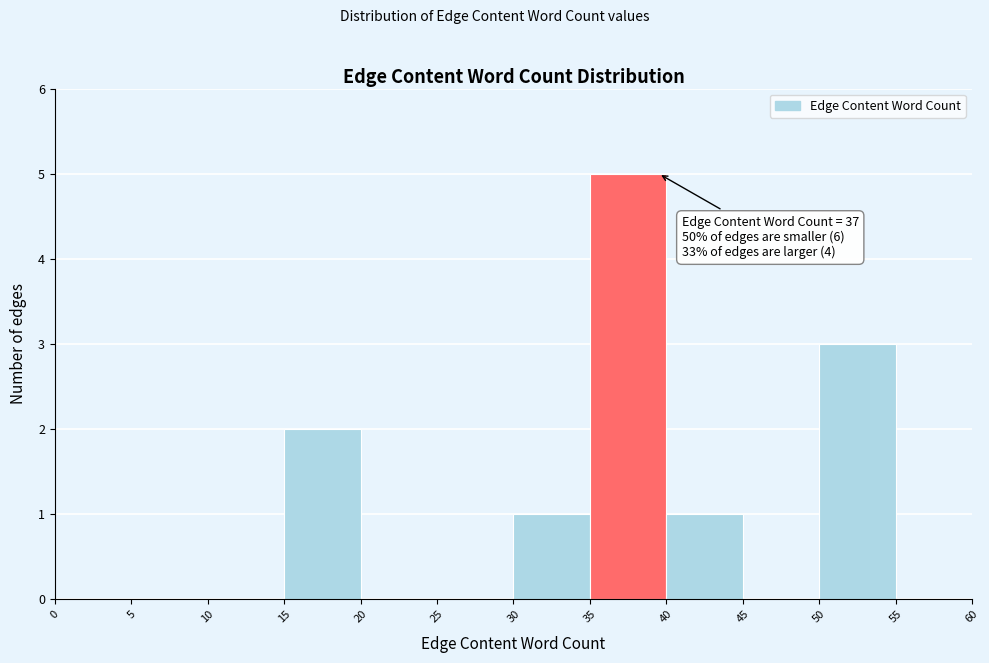

Over which range of the x-axis is the bar tallest?

35 to 40